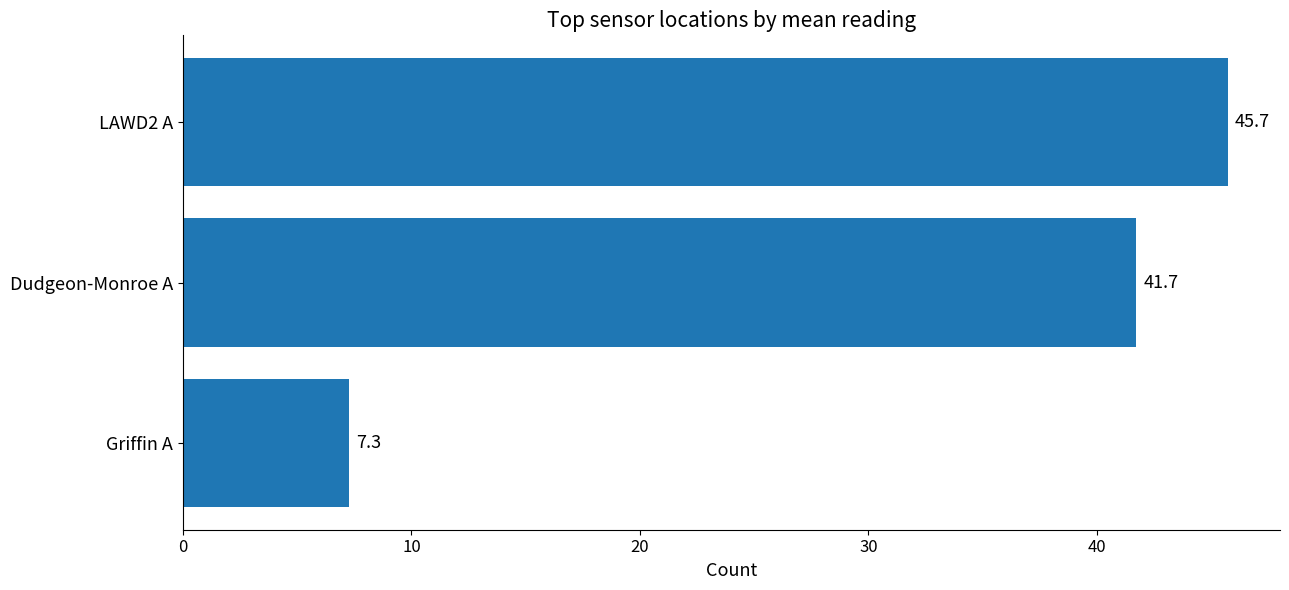

What is the average value?

31.6